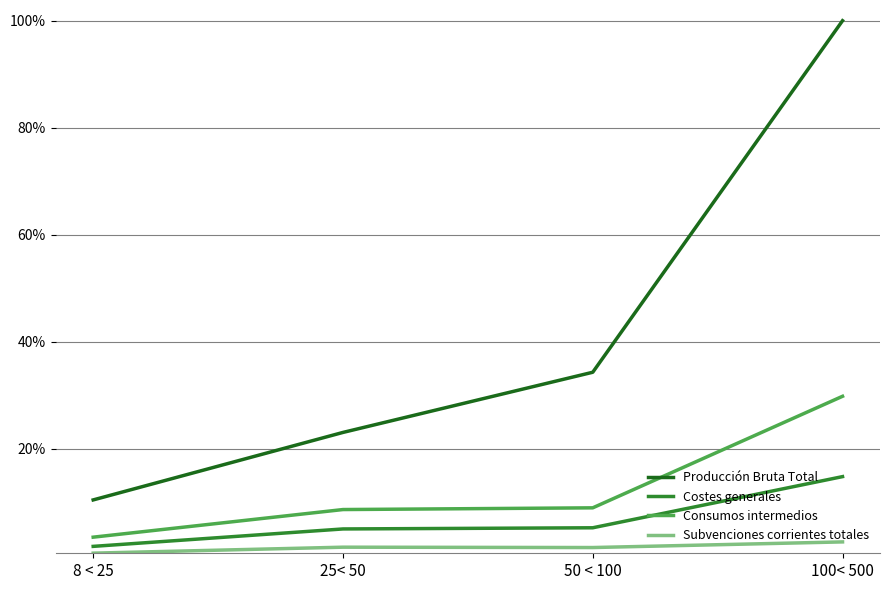

Does the chart display data point markers on the line(s)?

No